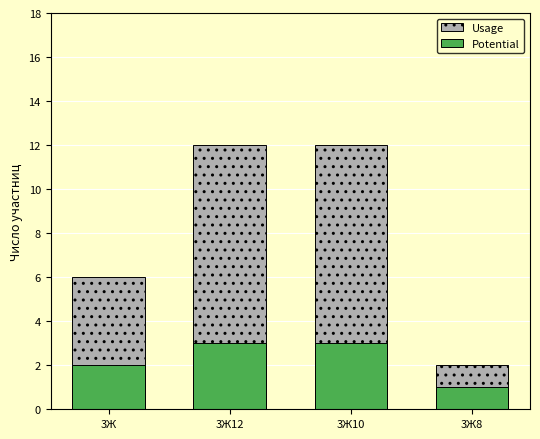

Rank the categories by Usage value from lowest to highest.

3Ж8, 3Ж, 3Ж12, 3Ж10